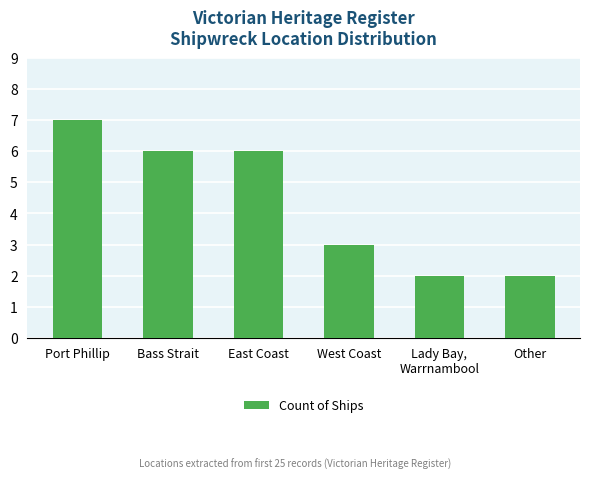

Count the number of categories in the chart.

6